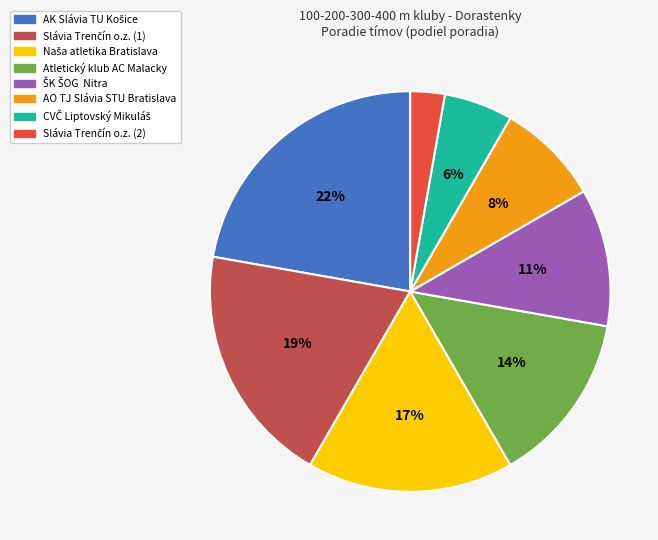

Does Atletický klub AC Malacky account for over 50% of the chart?

No